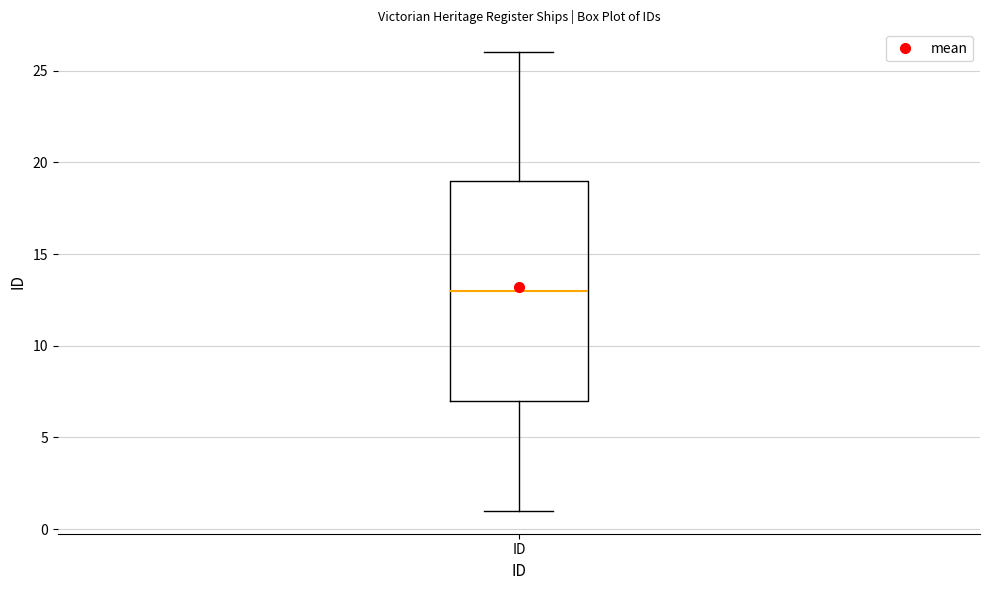

Read this box plot against the y-axis: the position of the median line, the range covered by the box, and the ends of both whiskers. The values are not printed on the chart, so give them approximately, as read against the axis.

median 13, box 7 to 19, whiskers 1 to 26